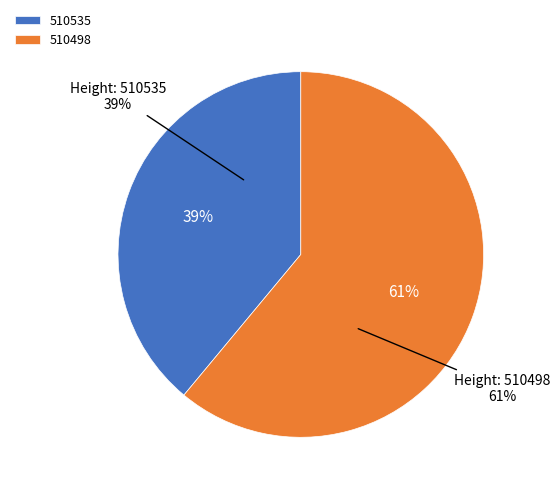

How many segments does this pie chart have?

2